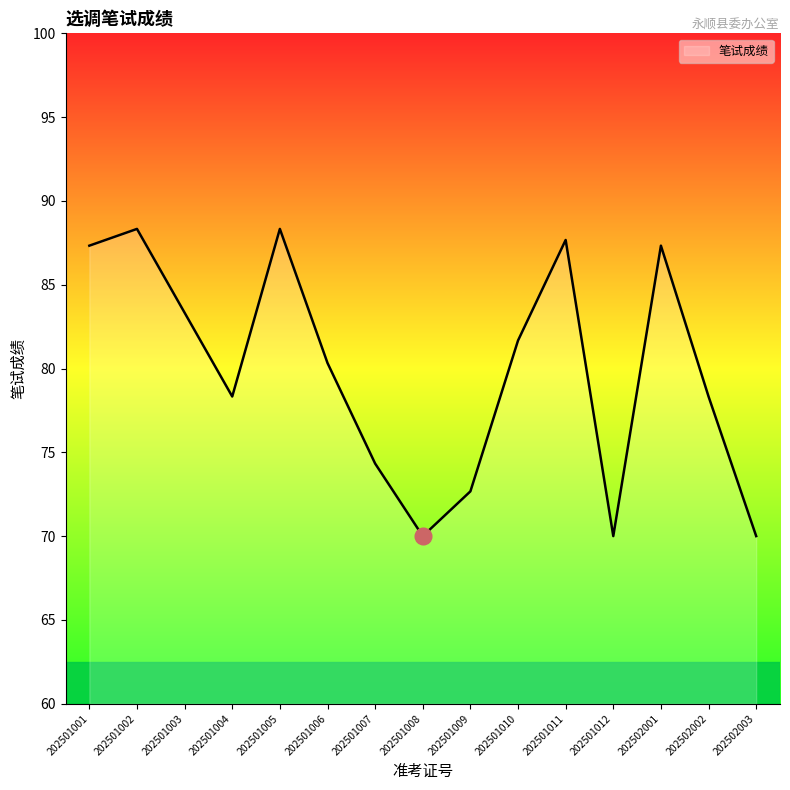

Which has a higher value, 202502001 or 202501009?

202502001